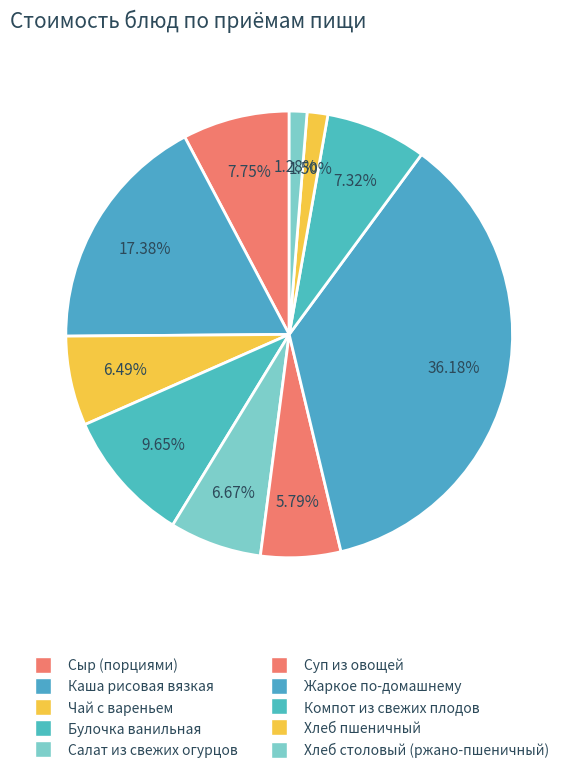

True or false: Чай с вареньем accounts for 6% of the total.

True